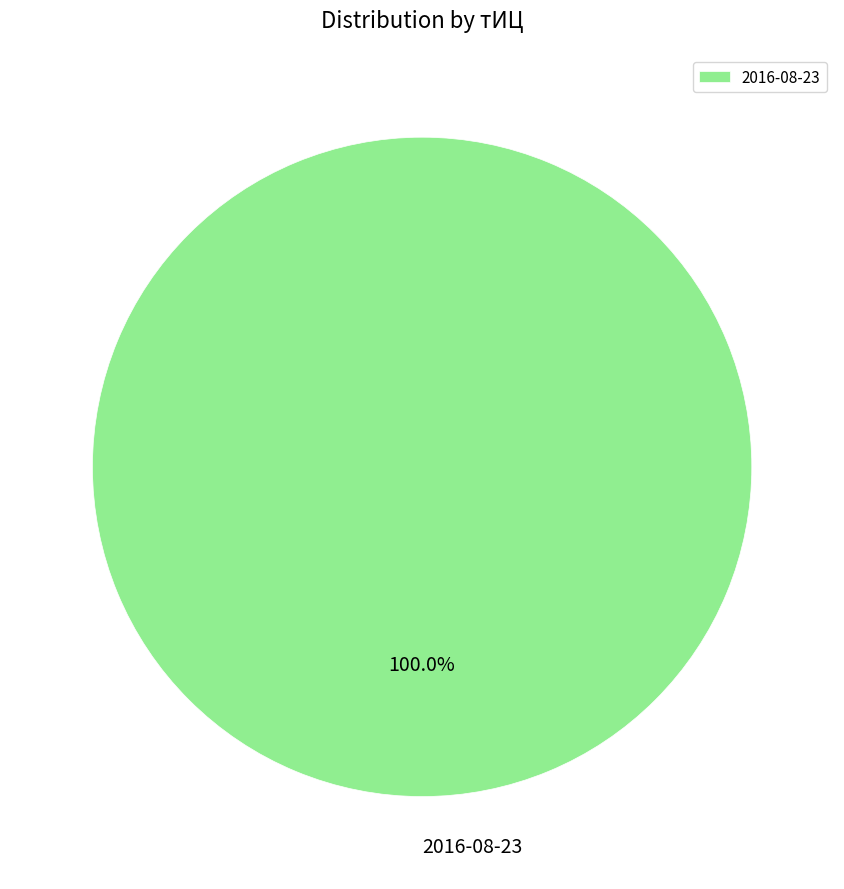

Rank the categories by value from lowest to highest.

2016-08-23